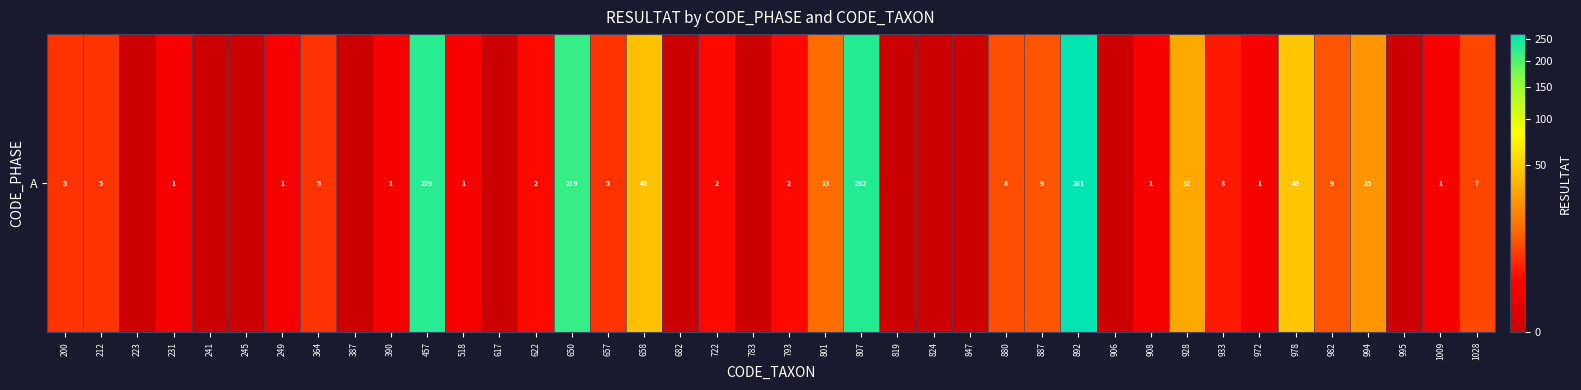

What is the maximum value shown in the chart?

261